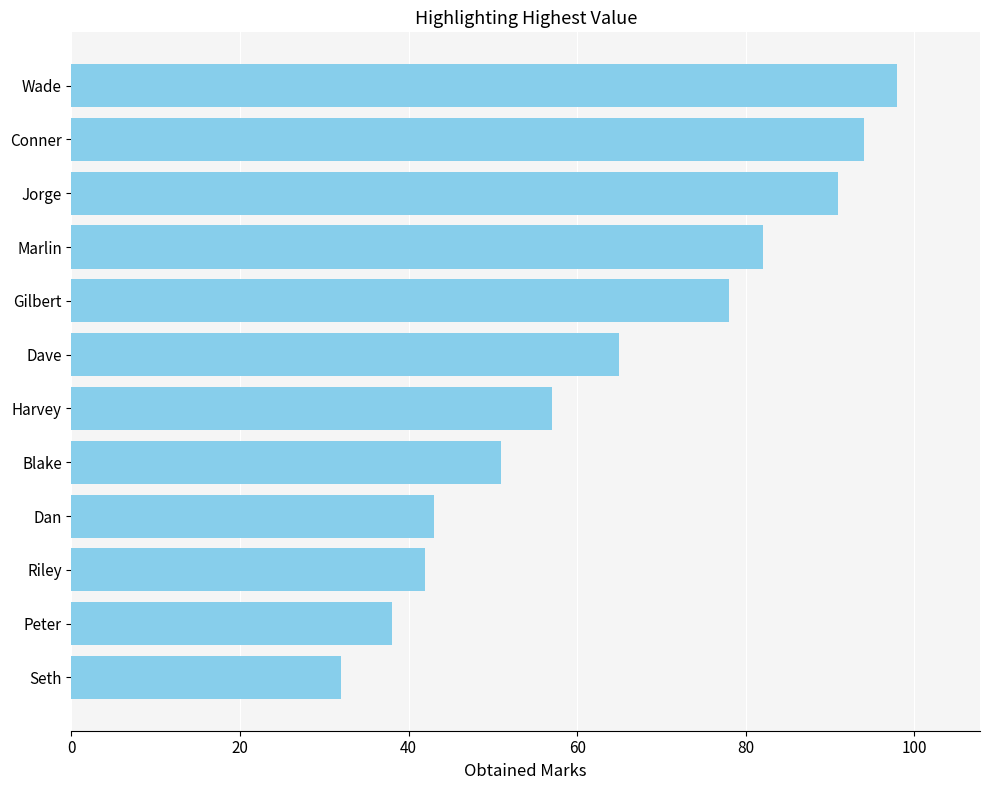

What is the sum of the values at Dave and Riley?

107